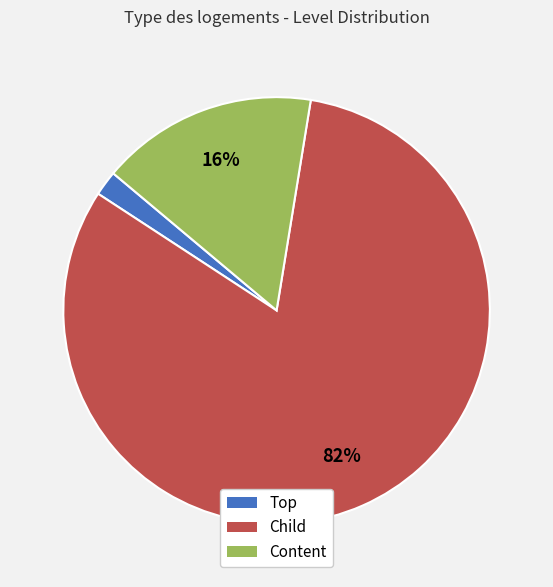

To the nearest percent, what portion does Content represent?

16%